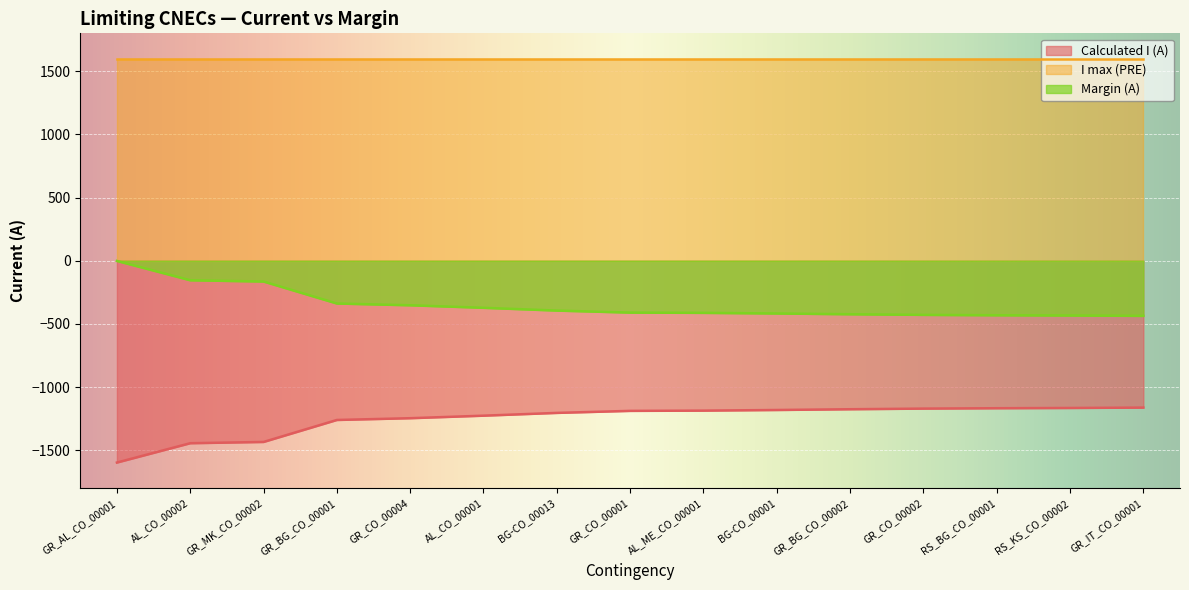

Which series has the largest total across all categories?

I max (PRE)